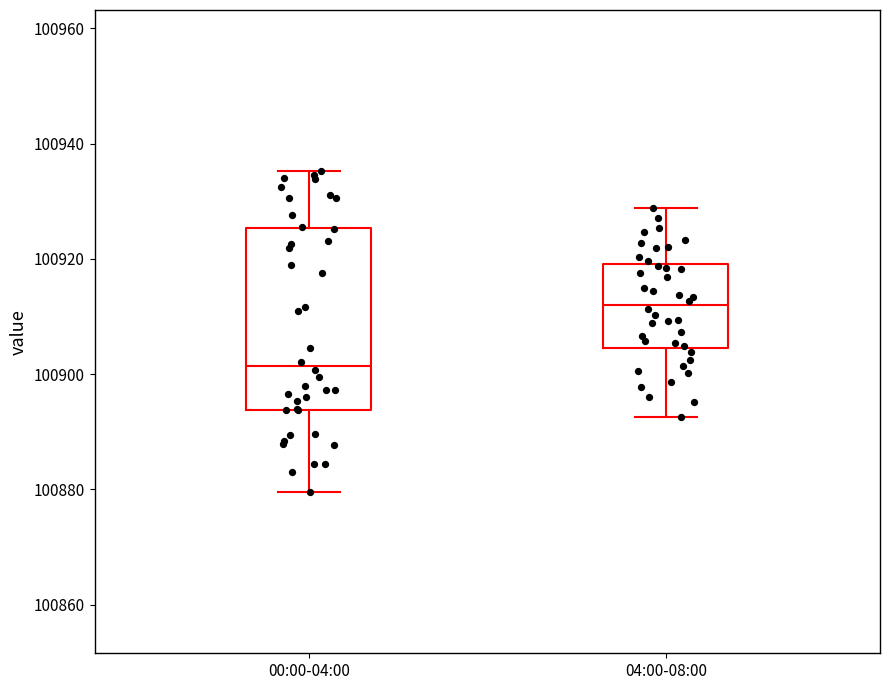

Which box is the tallest, from its lower edge to its upper edge?

00:00-04:00